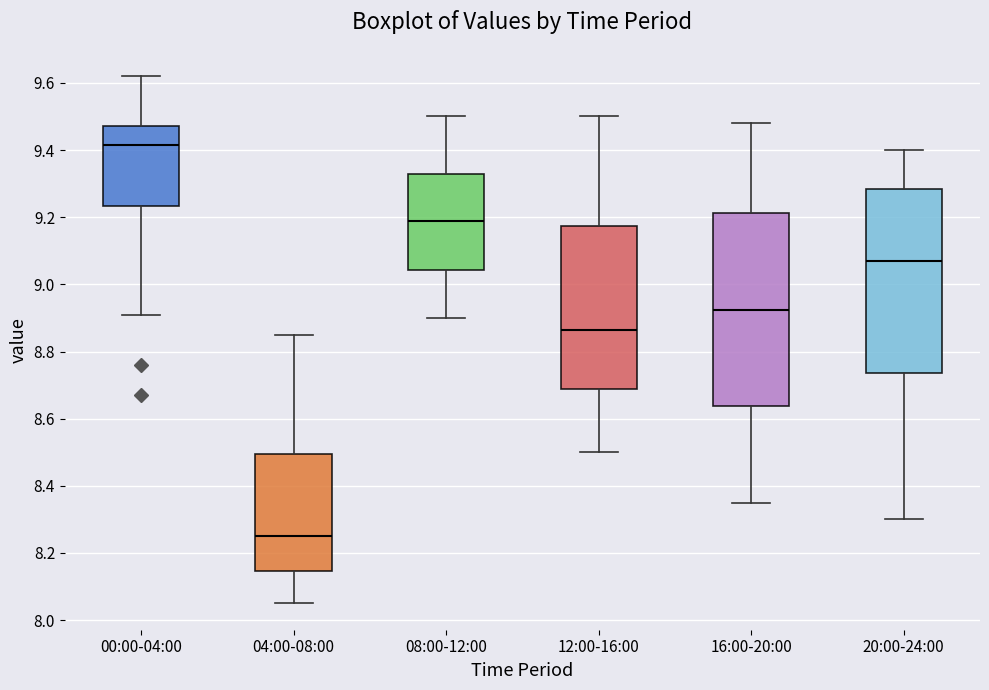

Reading left to right, read every box against the y-axis: the position of its median line, the range the box covers, and the ends of its whiskers. The values are not printed on the chart, so give them approximately, as read against the axis.

00:00-04:00: median 9.42, box 9.24 to 9.48, whiskers 8.92 to 9.62
04:00-08:00: median 8.26, box 8.14 to 8.50, whiskers 8.06 to 8.86
08:00-12:00: median 9.20, box 9.04 to 9.32, whiskers 8.90 to 9.50
12:00-16:00: median 8.86, box 8.68 to 9.18, whiskers 8.50 to 9.50
16:00-20:00: median 8.92, box 8.64 to 9.22, whiskers 8.36 to 9.48
20:00-24:00: median 9.08, box 8.74 to 9.28, whiskers 8.30 to 9.40